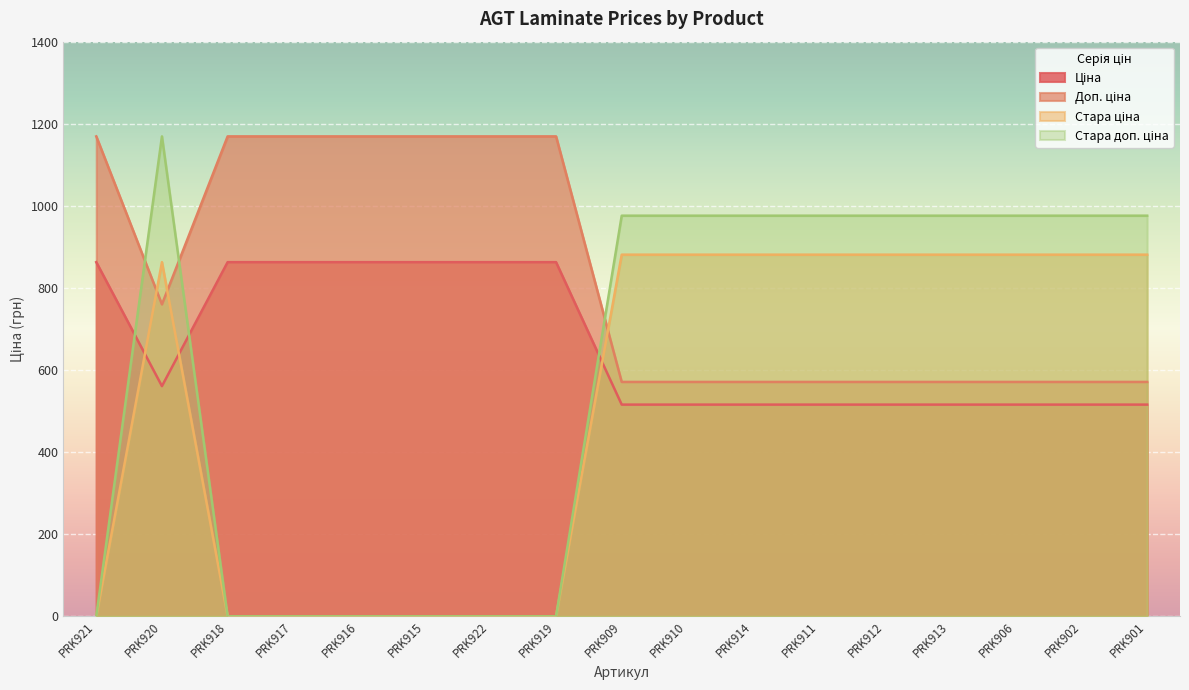

Which category has the lowest value in the Стара доп. ціна series?

PRK921